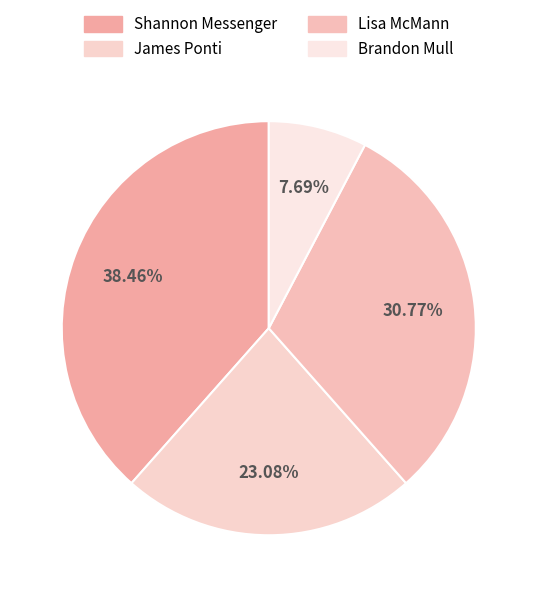

Rank the categories by value from highest to lowest.

Shannon Messenger, Lisa McMann, James Ponti, Brandon Mull